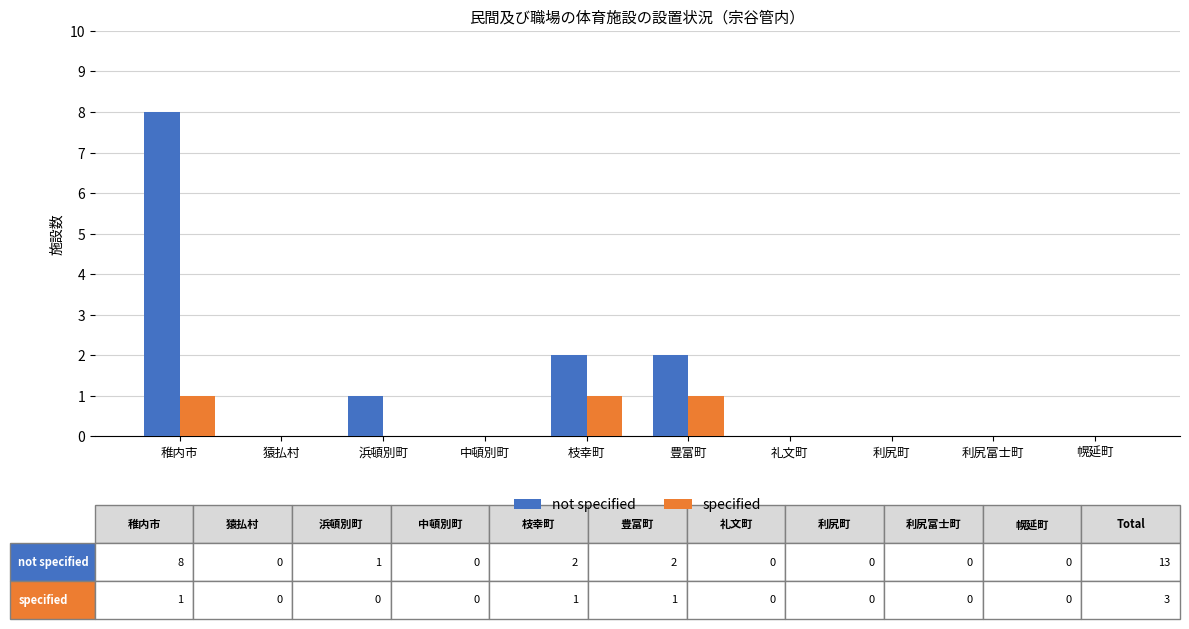

Which series has the largest total across all categories?

not specified